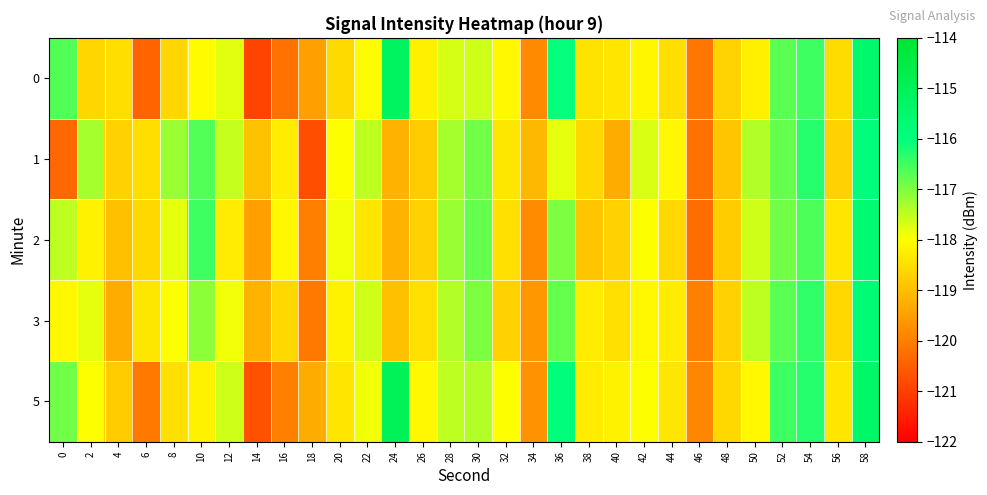

At how many categories does at least one series exceed -120?

30